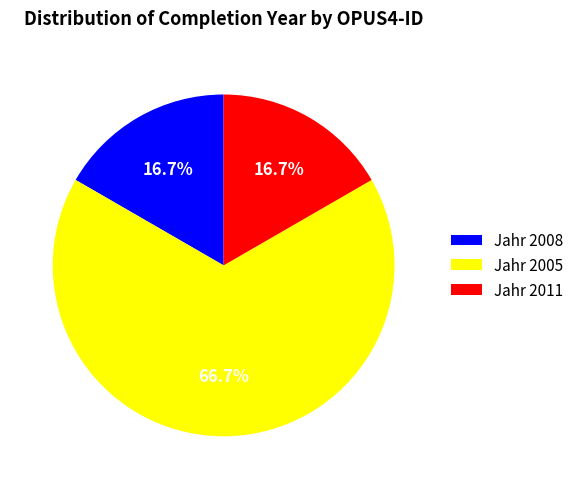

Which has a higher value, Jahr 2011 or Jahr 2005?

Jahr 2005